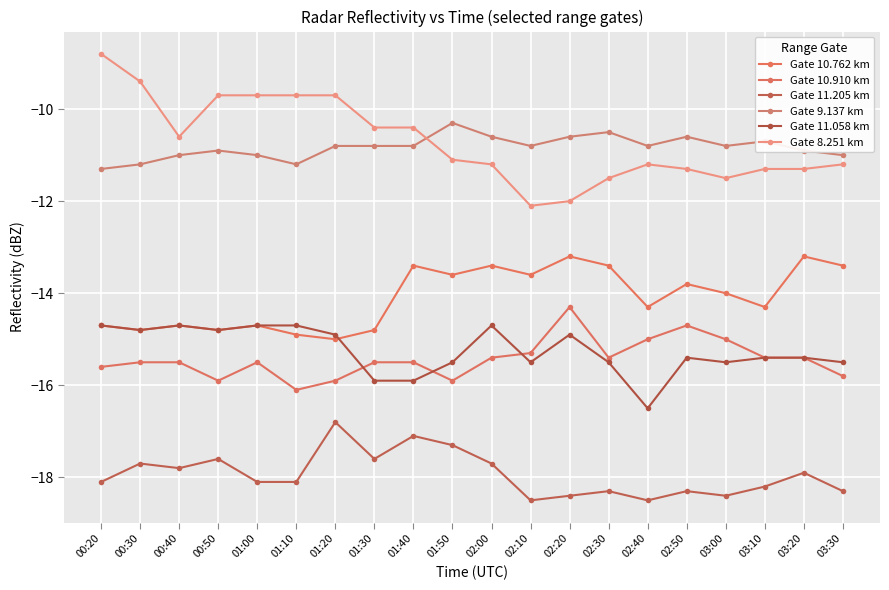

What is the sum of the Gate 9.137 km values at 02:30 and 01:30?

-21.3